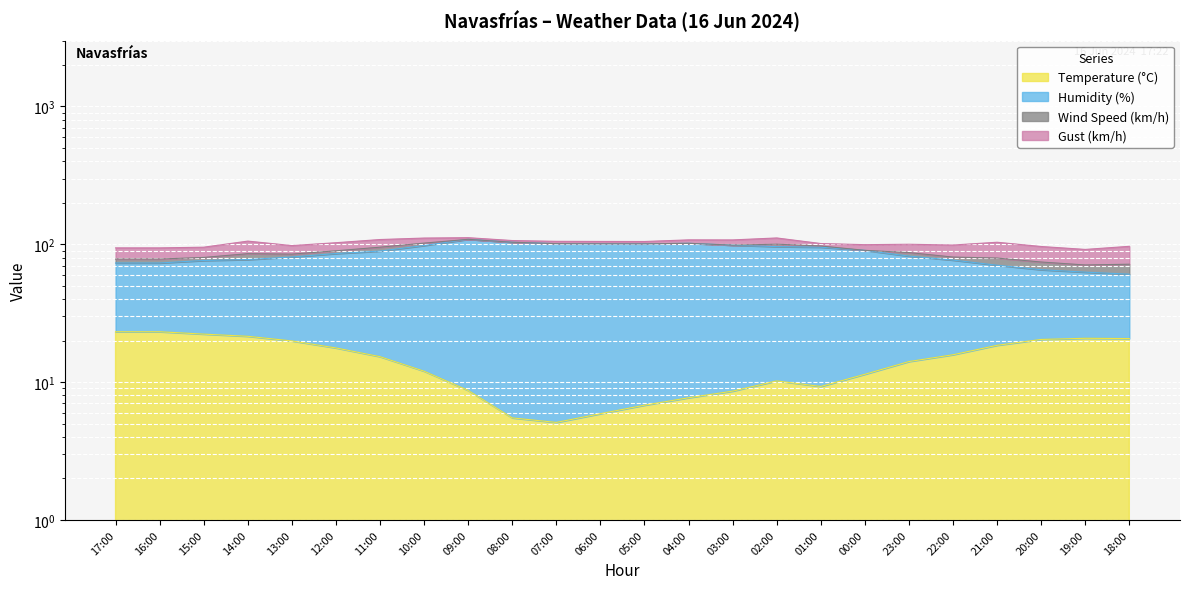

Which has a higher value, 17:00 or 06:00?

17:00